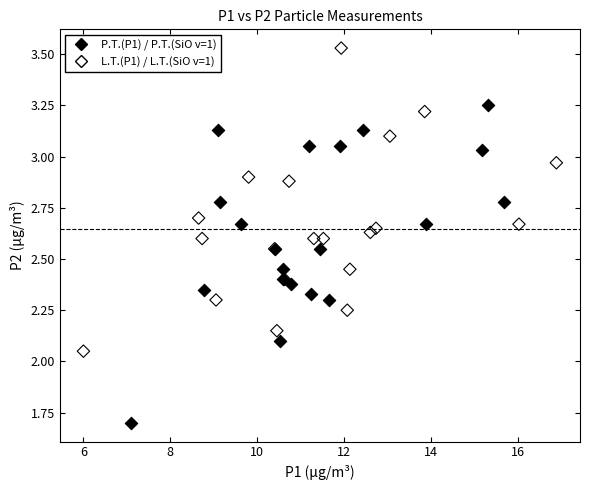

Which series contains the lowest Y value?

P.T.(P1) / P.T.(SiO v=1)